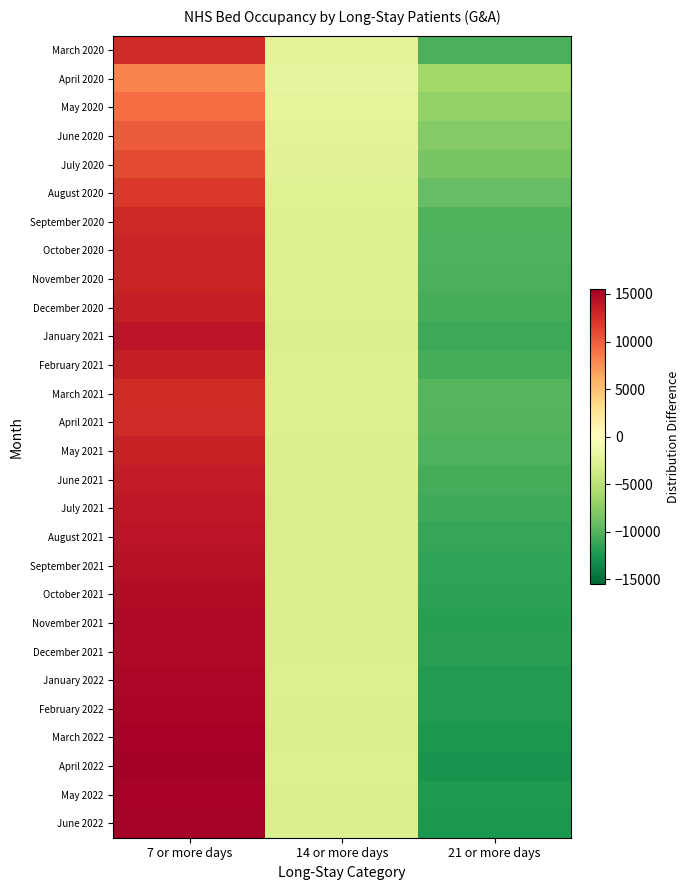

Reading left to right, extract all data points from this chart.

March 2020: 7 or more days=12781.7	14 or more days=-2409.3	21 or more days=-10372.3
April 2020: 7 or more days=8208.0	14 or more days=-1934.0	21 or more days=-6274.0
May 2020: 7 or more days=9222.7	14 or more days=-2136.3	21 or more days=-7086.3
June 2020: 7 or more days=10165.0	14 or more days=-2309.0	21 or more days=-7856.0
July 2020: 7 or more days=10956.7	14 or more days=-2515.3	21 or more days=-8441.3
August 2020: 7 or more days=11887.3	14 or more days=-2630.7	21 or more days=-9256.7
September 2020: 7 or more days=12896.0	14 or more days=-2831.0	21 or more days=-10065.0
October 2020: 7 or more days=13145.7	14 or more days=-2868.3	21 or more days=-10277.3
November 2020: 7 or more days=13117.3	14 or more days=-2786.7	21 or more days=-10330.7
December 2020: 7 or more days=13488.7	14 or more days=-2840.3	21 or more days=-10648.3
January 2021: 7 or more days=14071.3	14 or more days=-3058.7	21 or more days=-11012.7
February 2021: 7 or more days=13512.3	14 or more days=-2884.7	21 or more days=-10627.7
March 2021: 7 or more days=12690.0	14 or more days=-2781.0	21 or more days=-9909.0
April 2021: 7 or more days=12820.0	14 or more days=-2875.0	21 or more days=-9945.0
May 2021: 7 or more days=13231.0	14 or more days=-2982.0	21 or more days=-10249.0
June 2021: 7 or more days=13616.0	14 or more days=-3023.0	21 or more days=-10593.0
July 2021: 7 or more days=13860.7	14 or more days=-3057.3	21 or more days=-10803.3
August 2021: 7 or more days=14153.0	14 or more days=-2986.0	21 or more days=-11167.0
September 2021: 7 or more days=14372.3	14 or more days=-2941.7	21 or more days=-11430.7
October 2021: 7 or more days=14602.7	14 or more days=-3055.3	21 or more days=-11547.3
November 2021: 7 or more days=14794.3	14 or more days=-3027.7	21 or more days=-11766.7
December 2021: 7 or more days=14724.7	14 or more days=-2974.3	21 or more days=-11750.3
January 2022: 7 or more days=14926.0	14 or more days=-2871.0	21 or more days=-12055.0
February 2022: 7 or more days=15082.0	14 or more days=-2990.0	21 or more days=-12092.0
March 2022: 7 or more days=15213.0	14 or more days=-2948.0	21 or more days=-12265.0
April 2022: 7 or more days=15506.7	14 or more days=-2862.3	21 or more days=-12644.3
May 2022: 7 or more days=15200.3	14 or more days=-2990.7	21 or more days=-12209.7
June 2022: 7 or more days=15361.7	14 or more days=-3012.3	21 or more days=-12349.3